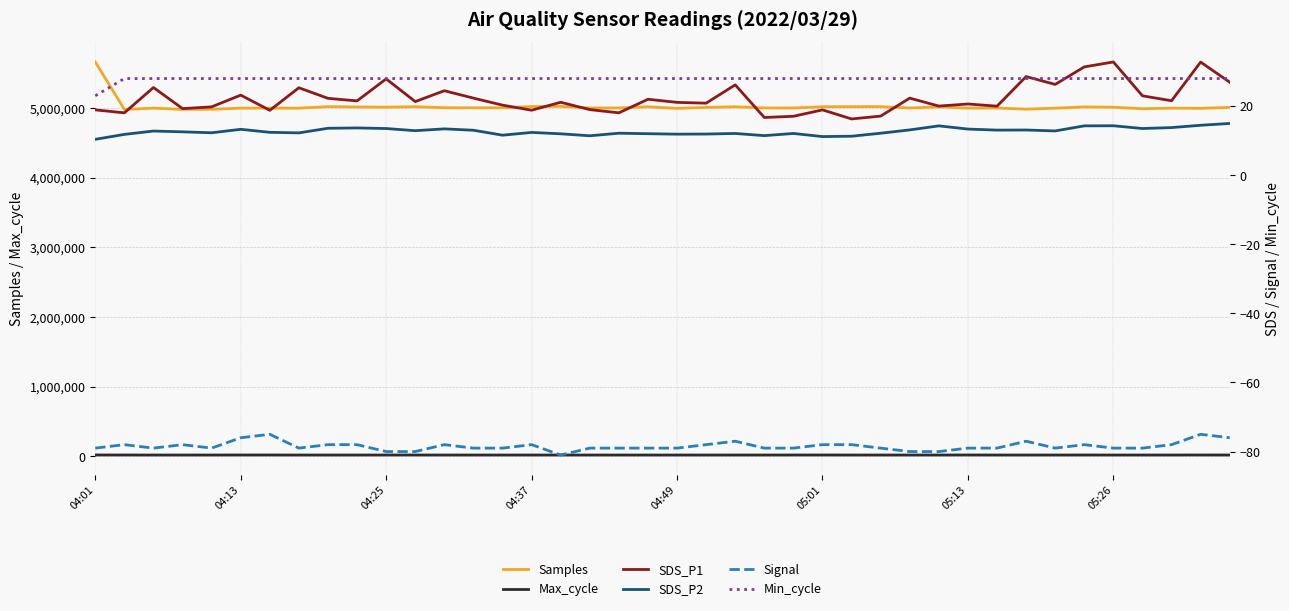

True or false: Max_cycle and Samples intersect in this chart.

False